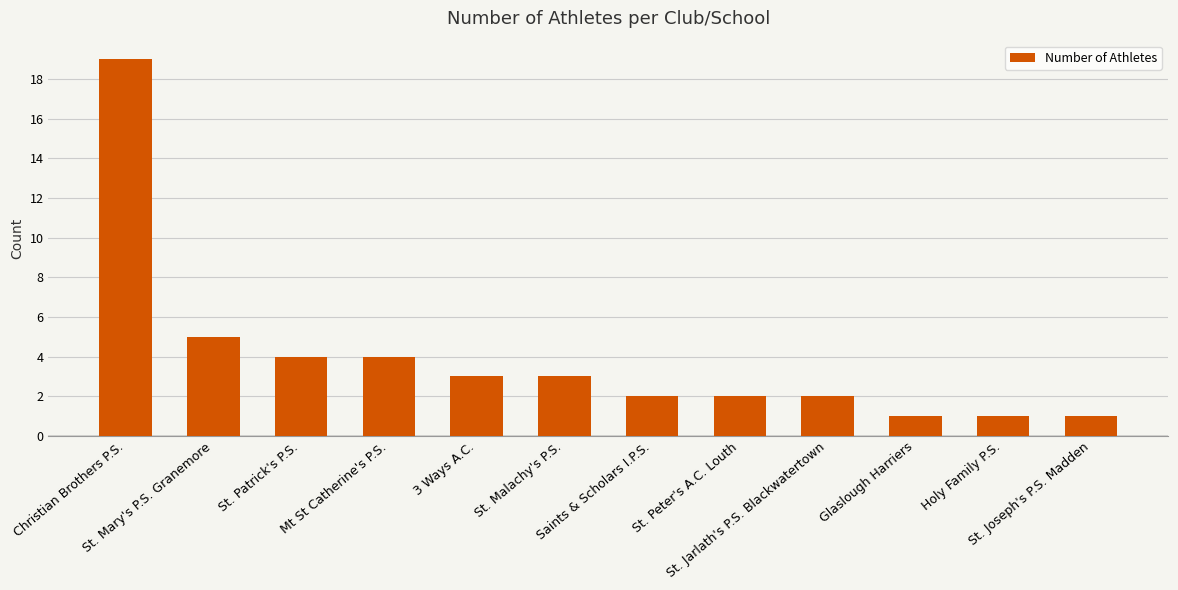

How many values are below 3?

6